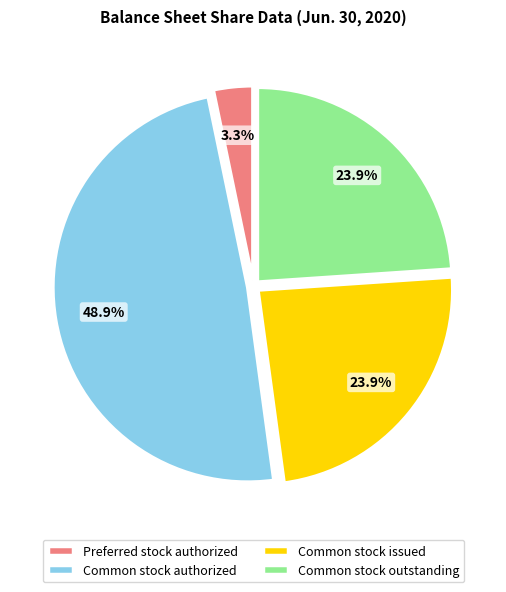

What is the ratio of the value at Common stock authorized to the value at Common stock issued?

2.0